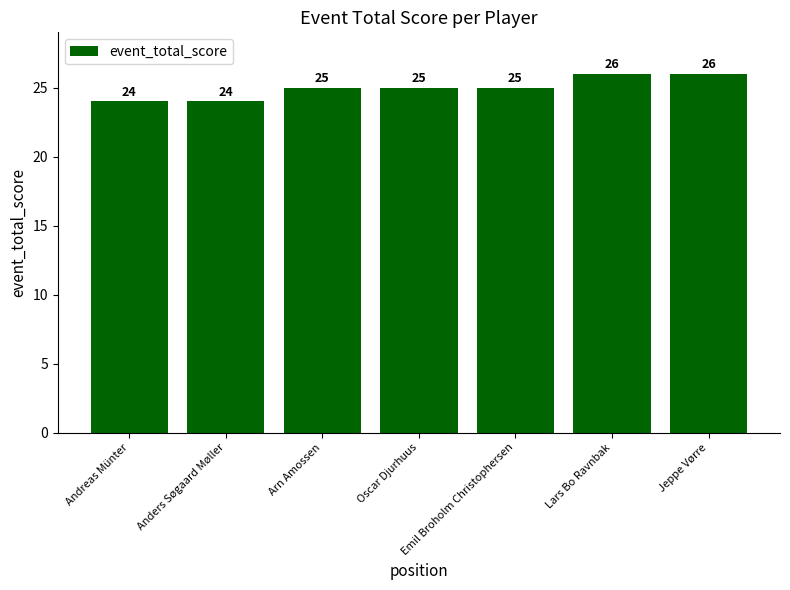

Is it true that the value at Andreas Münter is 39?

False